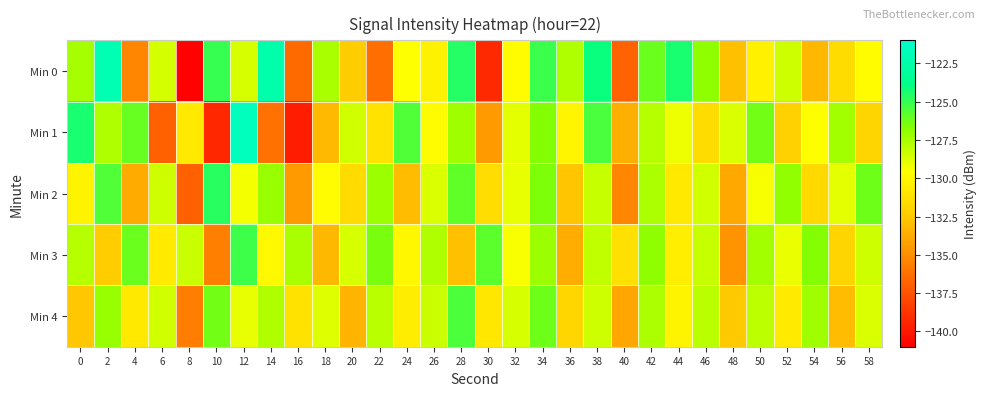

List the series in order of their peak value, lowest first.

Min 4, Min 3, Min 2, Min 0, Min 1